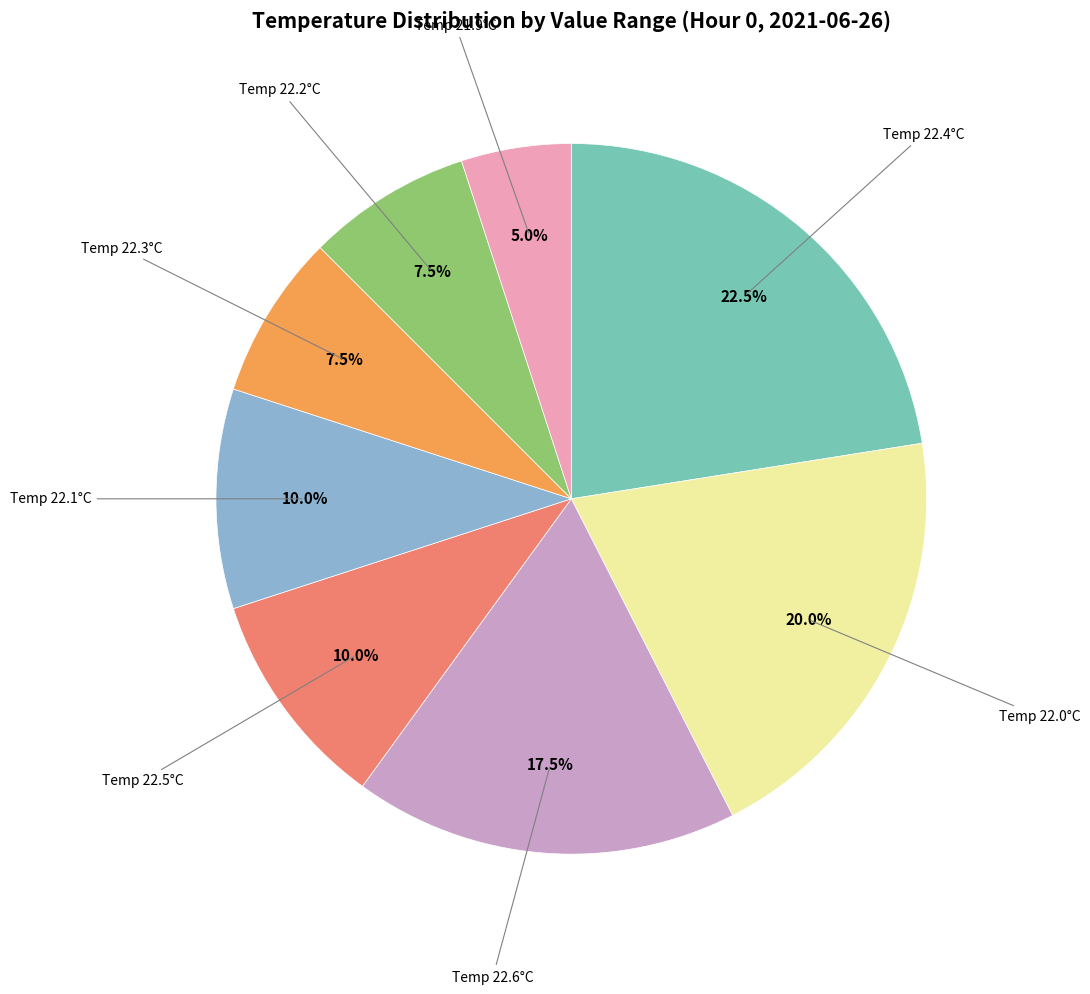

Is there a majority slice in this chart?

No